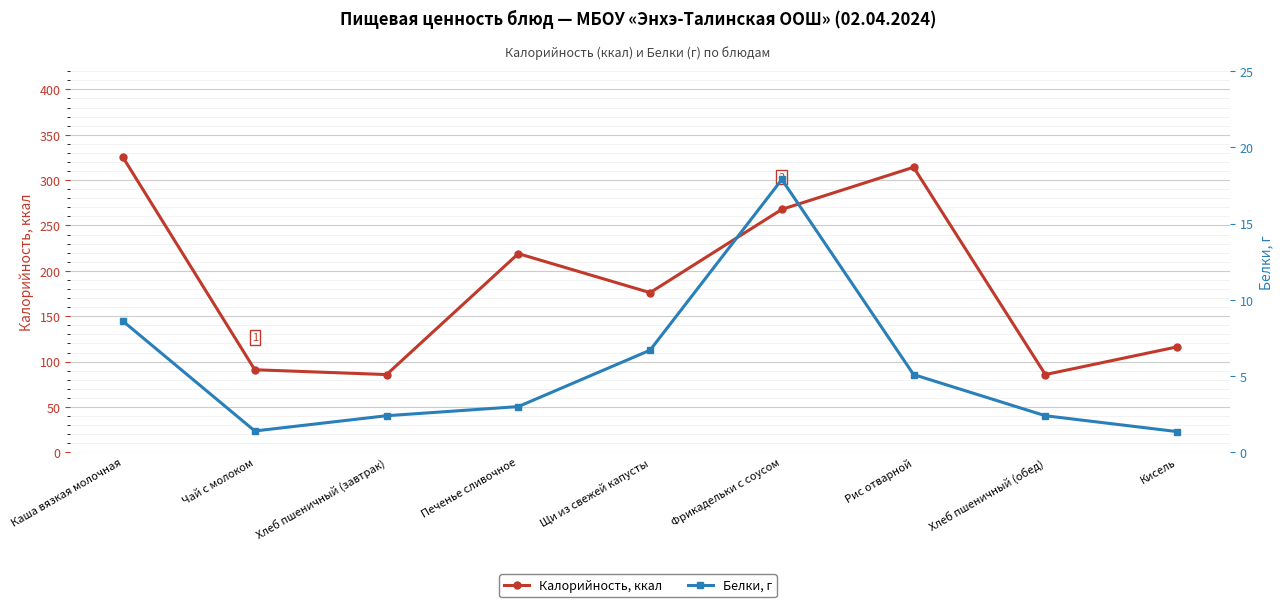

Rank the categories by Калорийность, ккал value from lowest to highest.

Хлеб пшеничный (завтрак), Хлеб пшеничный (обед), Чай с молоком, Кисель, Щи из свежей капусты, Печенье сливочное, Фрикадельки с соусом, Рис отварной, Каша вязкая молочная